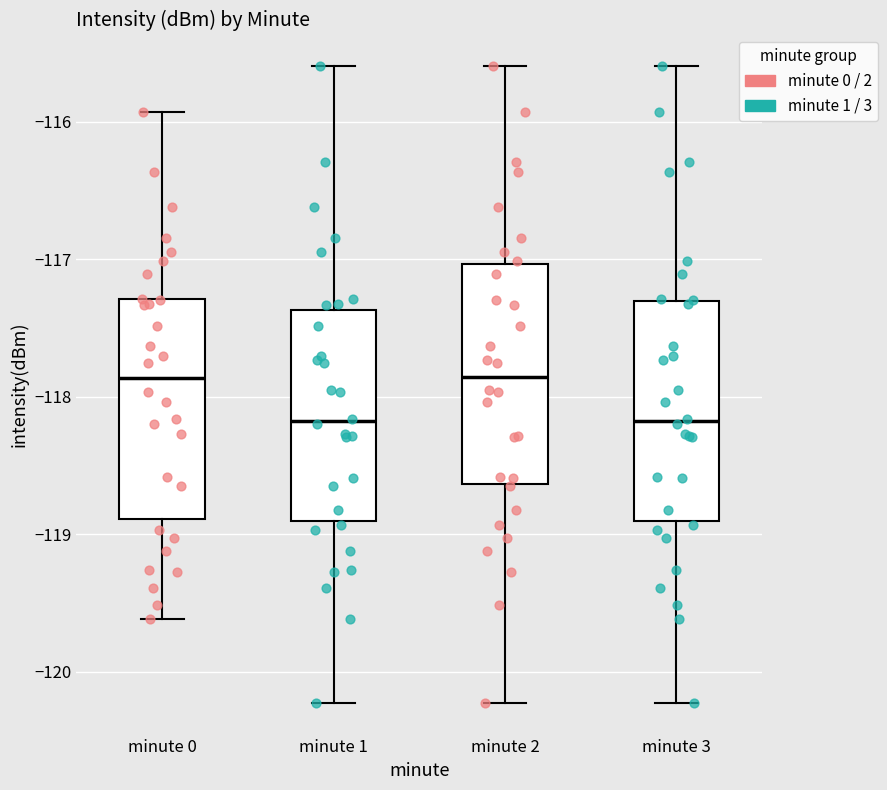

Reading left to right, read every box against the y-axis: the position of its median line, the range the box covers, and the ends of its whiskers. The values are not printed on the chart, so give them approximately, as read against the axis.

minute 0: median -117.9, box -118.9 to -117.3, whiskers -119.6 to -115.9
minute 1: median -118.2, box -118.9 to -117.4, whiskers -120.2 to -115.6
minute 2: median -117.9, box -118.6 to -117.0, whiskers -120.2 to -115.6
minute 3: median -118.2, box -118.9 to -117.3, whiskers -120.2 to -115.6